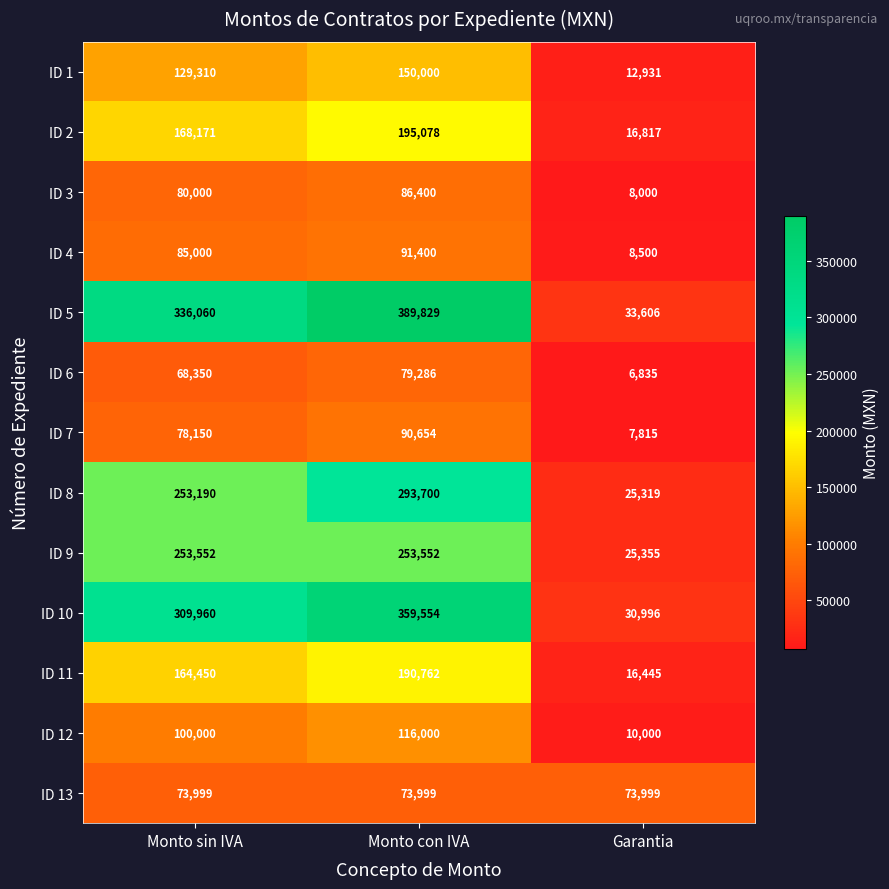

Which series has the largest range (max minus min)?

ID 5